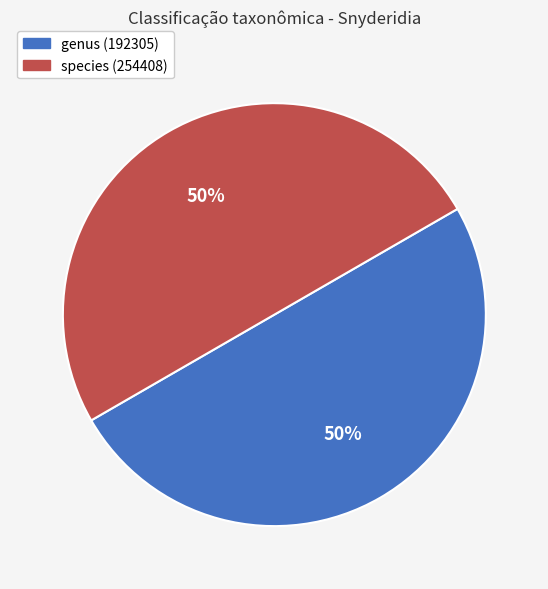

Combined, do species (254408) and genus (192305) account for over 50%?

Yes